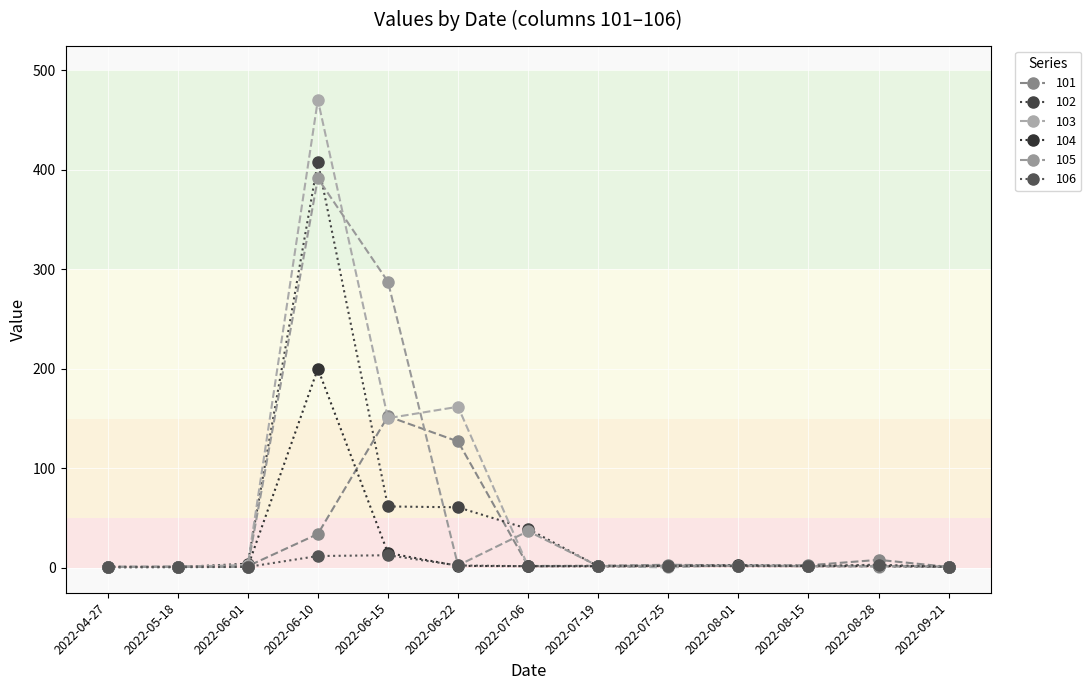

Count the number of data series in this chart.

6